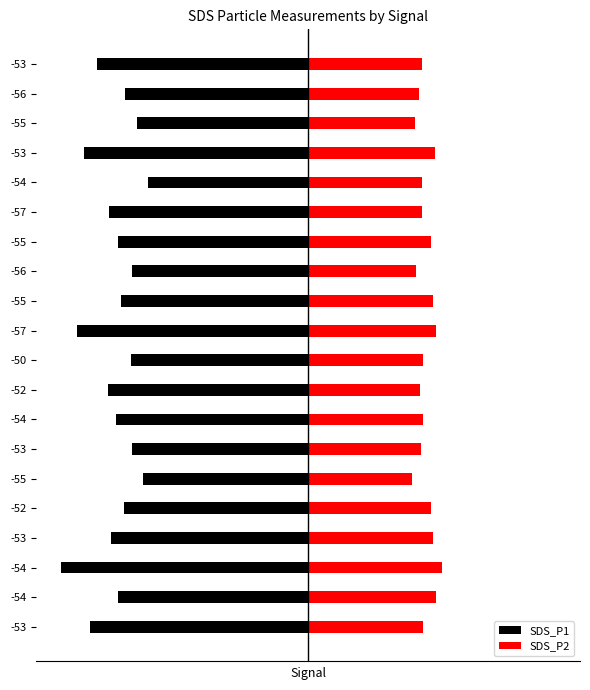

The value of SDS_P1 at -54 is -11.7. True or false?

False